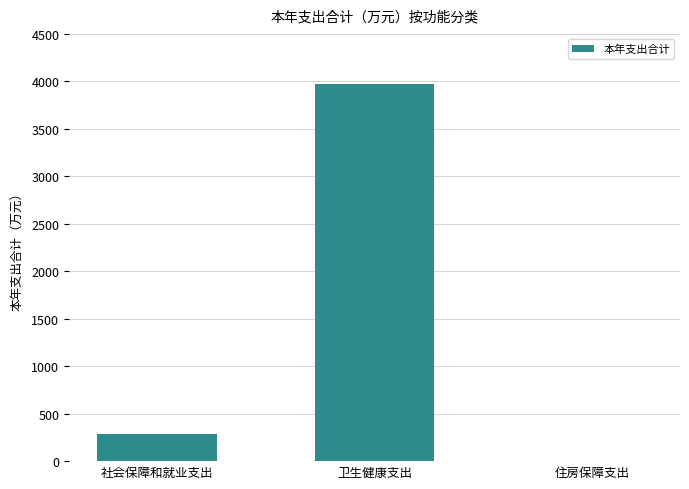

True or false: the data shows 3970.5 at 卫生健康支出.

True